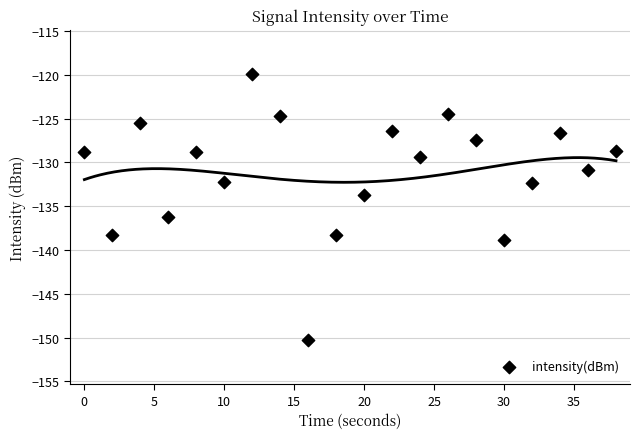

What is the range of Y values (max minus min)?

30.5